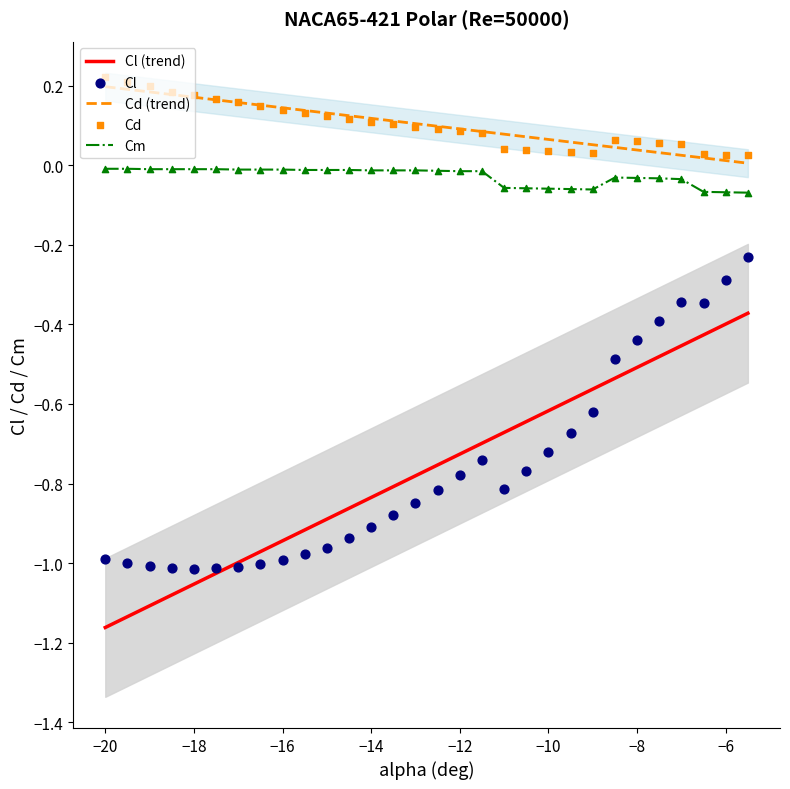

Which series reaches the minimum Y coordinate?

Cl (trend)